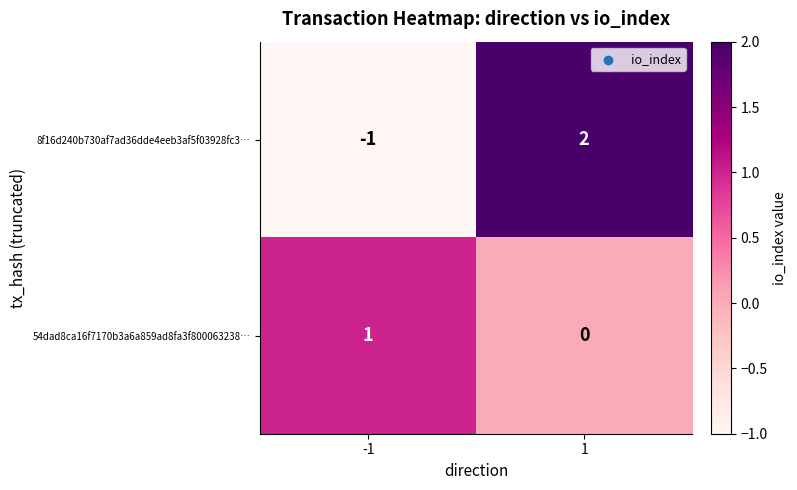

How many categories are shown in the chart?

2